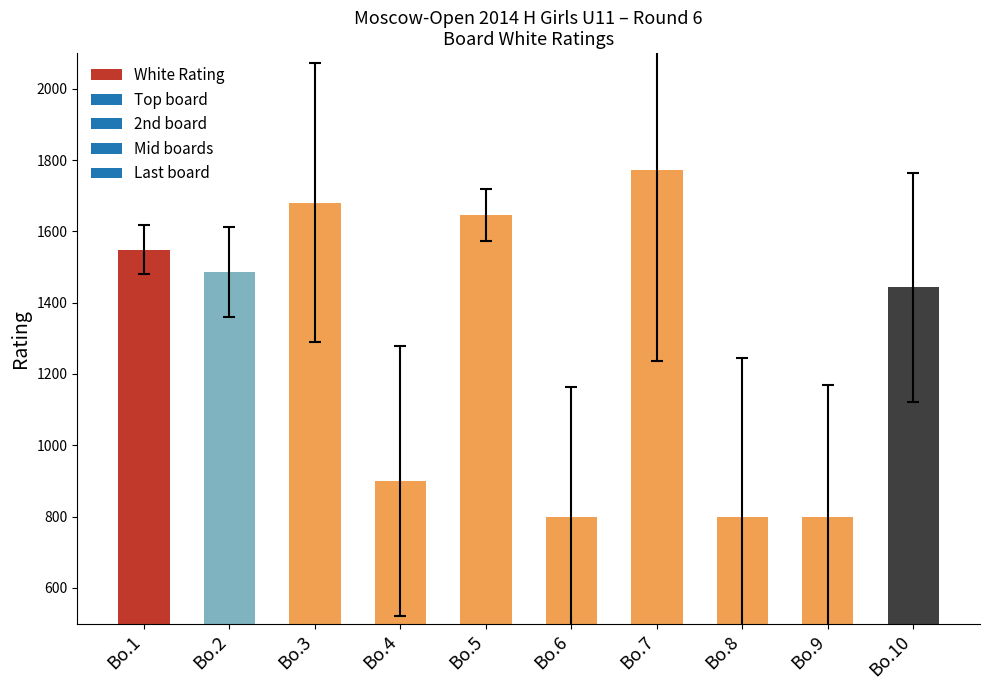

The value at Bo.9 is 800. True or false?

True